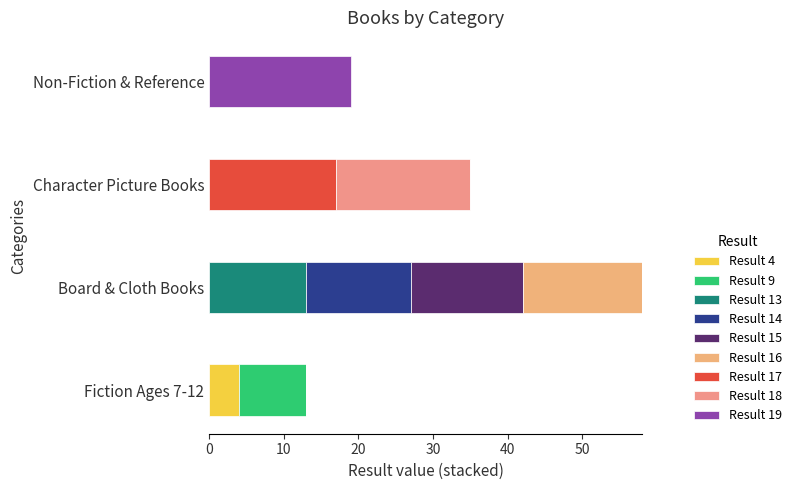

Count the number of categories in the chart.

4